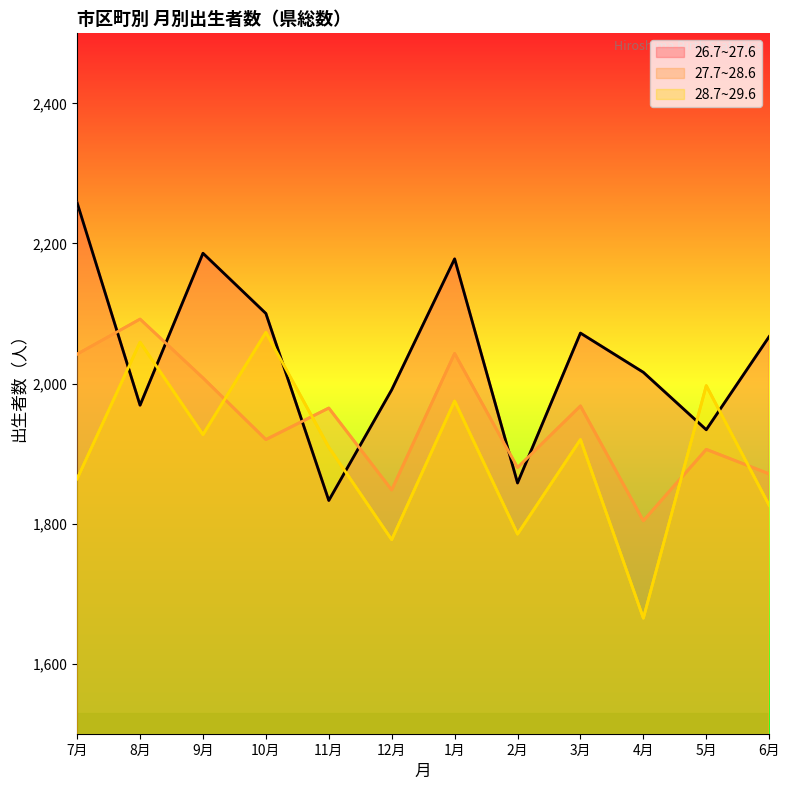

True or false: 26.7~27.6 and 27.7~28.6 intersect in this chart.

True